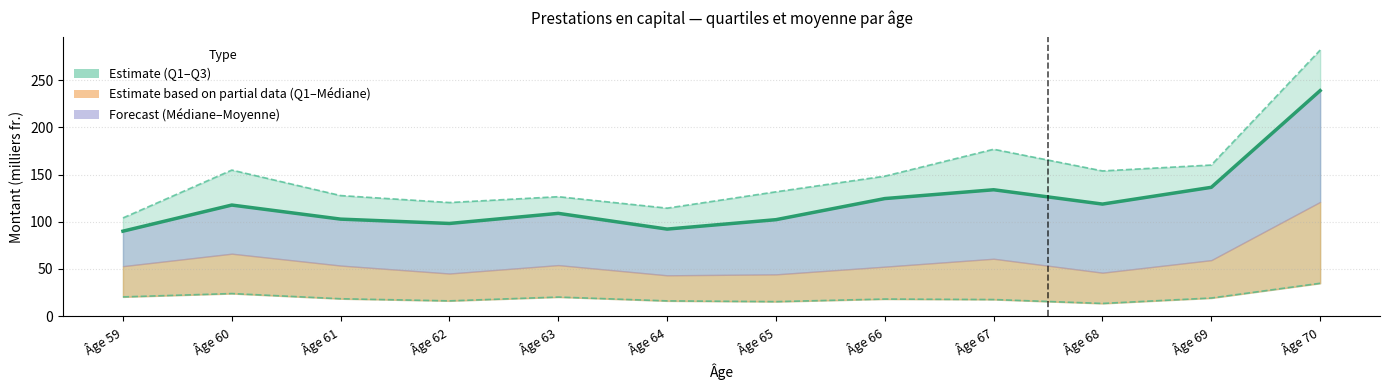

At which category does the chart reach its peak across all series?

Âge 70